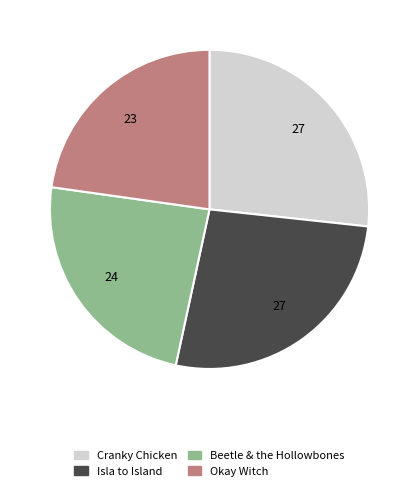

How many segments does this pie chart have?

4